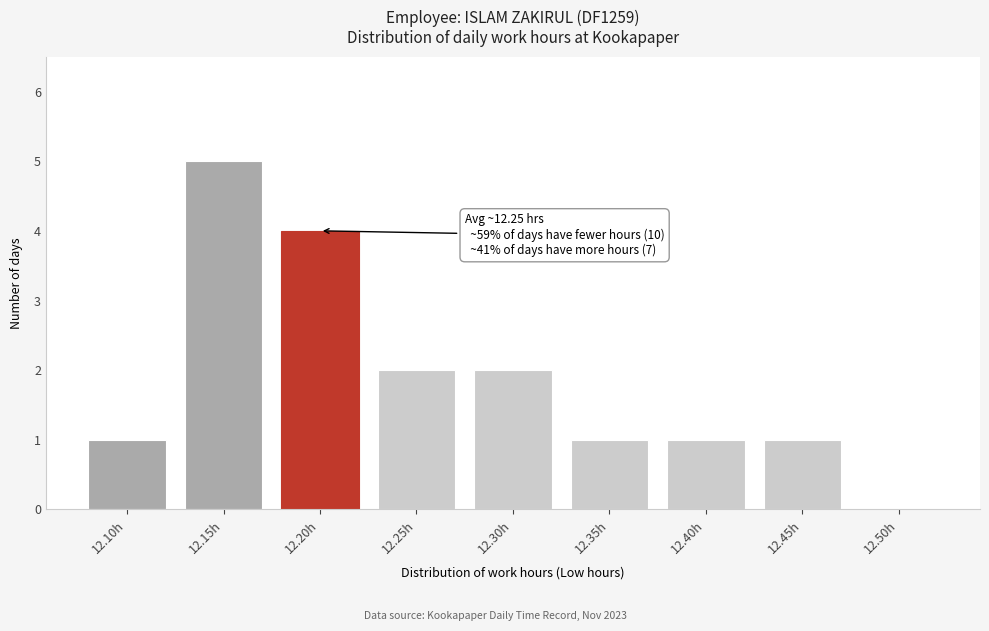

Reading right to left, what are all the values shown in this chart?

12.50h=0	12.45h=1	12.40h=1	12.35h=1	12.30h=2	12.25h=2	12.20h=4	12.15h=5	12.10h=1